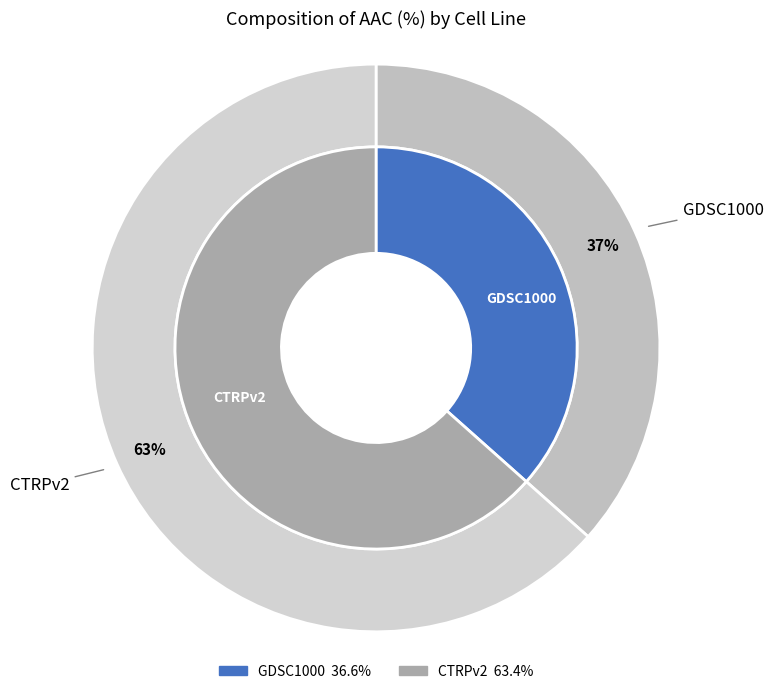

Does any single category account for the majority?

Yes